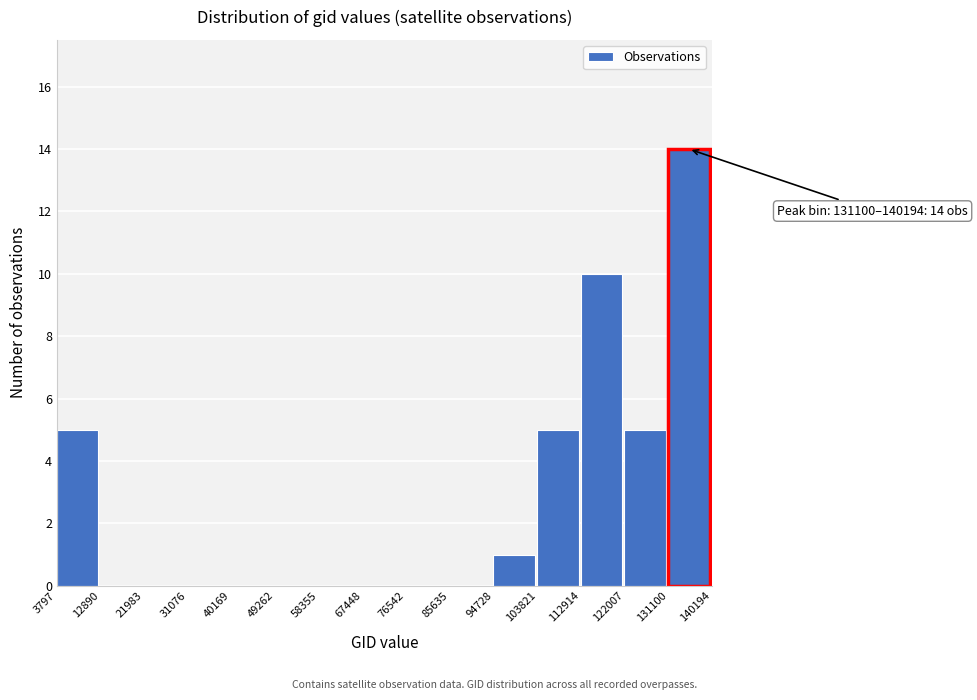

Which range on the x-axis has the tallest bar?

131100 to 140194